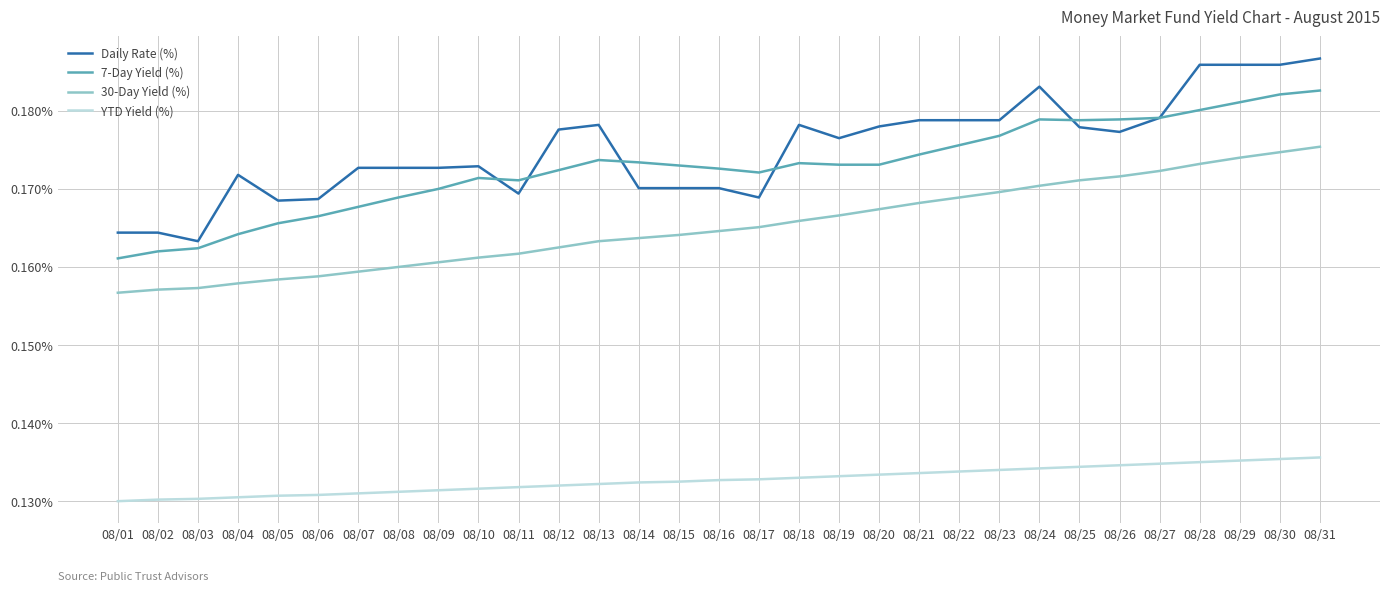

At which label does 7-Day Yield (%) reach its peak?

08/31